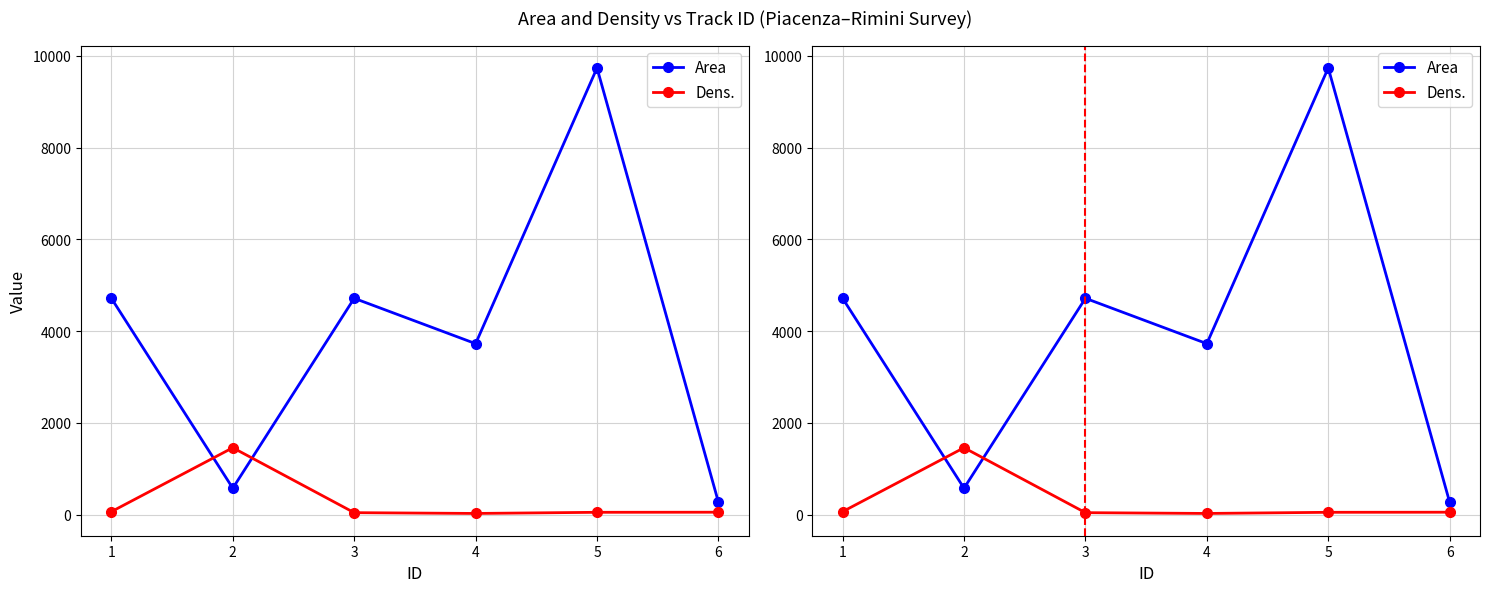

Between 5 and 6, which series saw the biggest shift?

Area